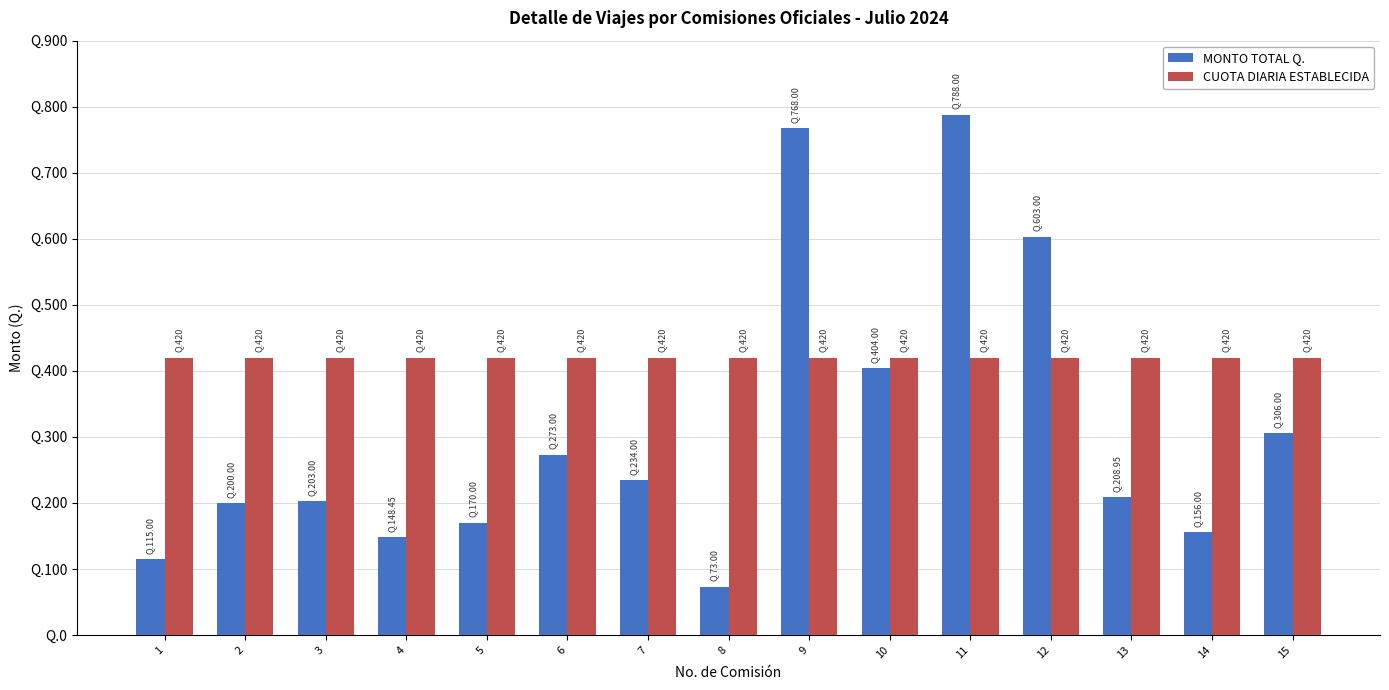

Which series changed the most between 4 and 5?

MONTO TOTAL Q.